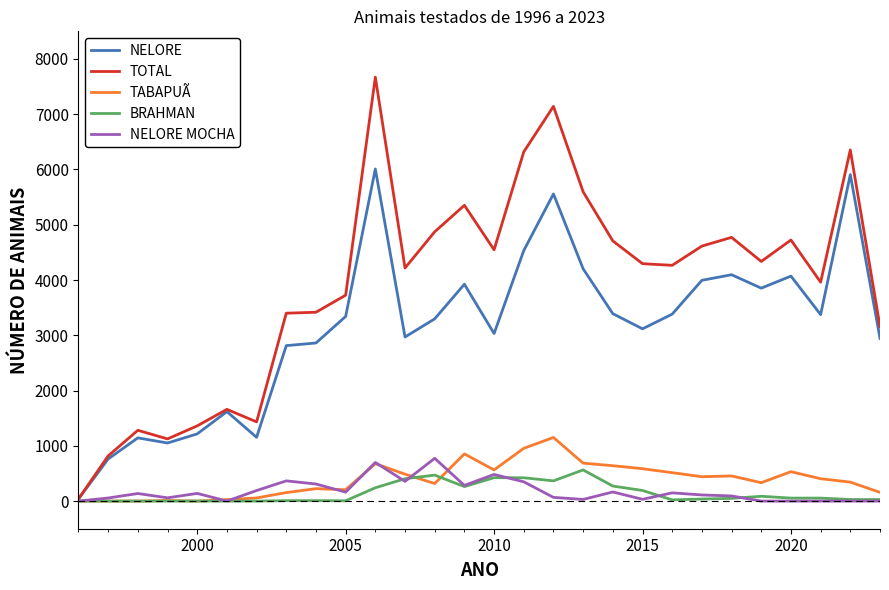

What is the maximum value for TABAPUÃ?

1151